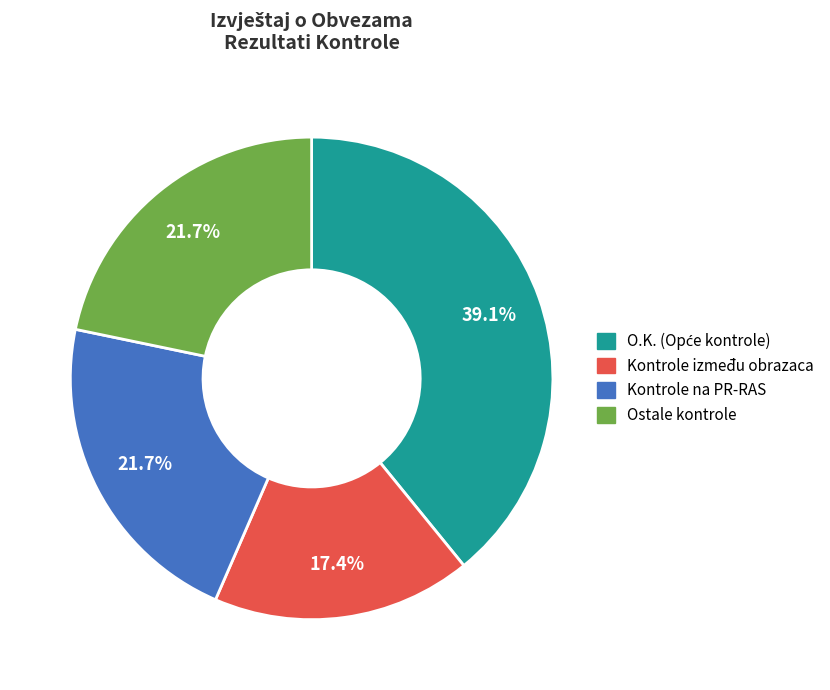

Does any single category account for the majority?

No